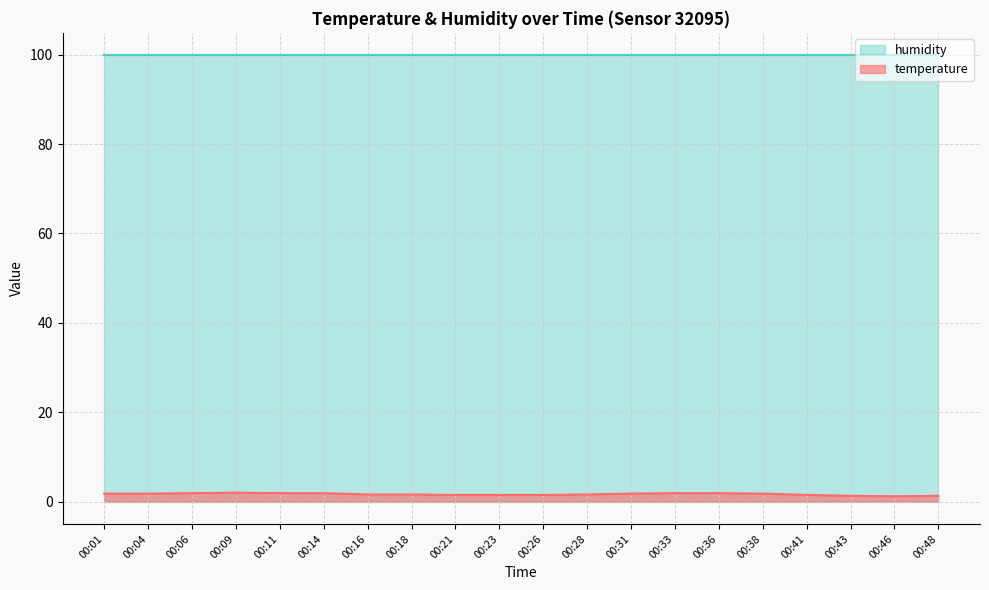

What is the change in value from 00:23 to 00:28?

+0.1